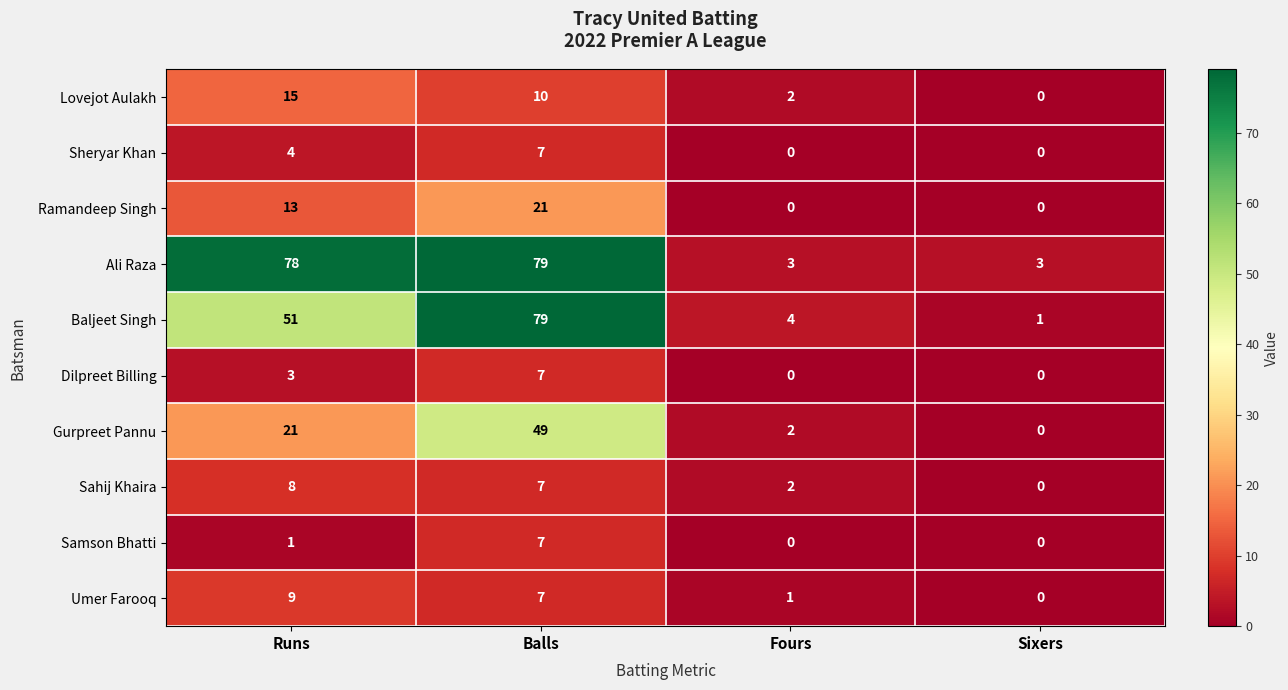

Which series has the largest range (max minus min)?

Baljeet Singh